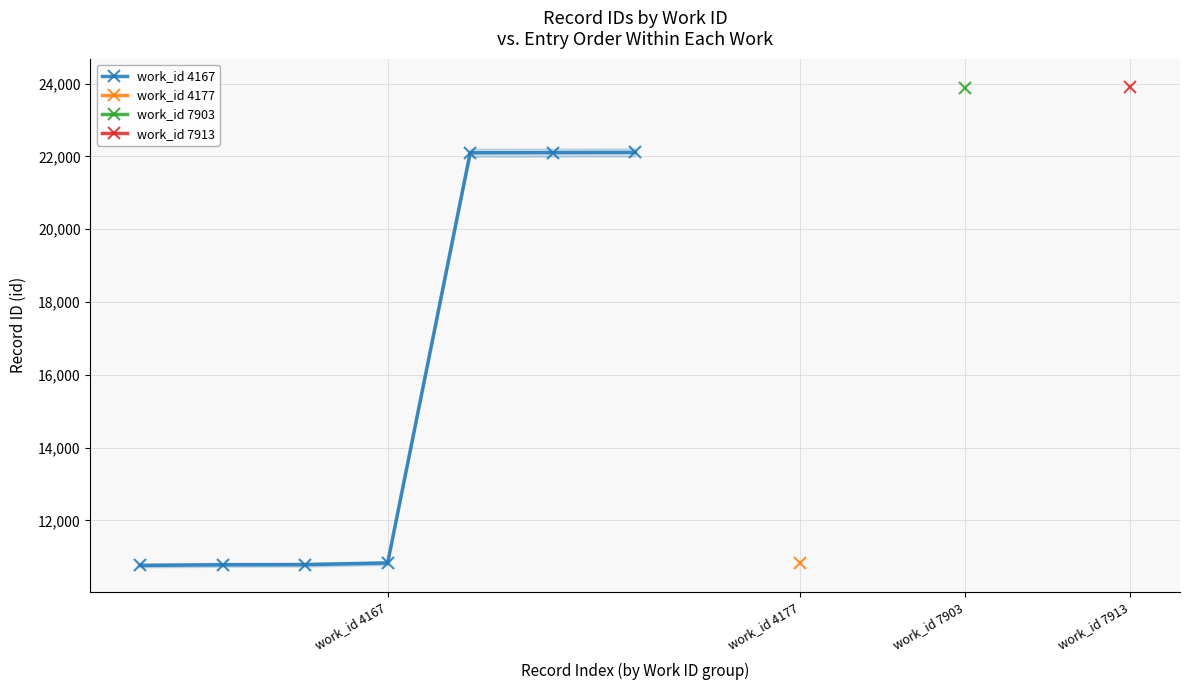

How many lines are shown in the chart?

1